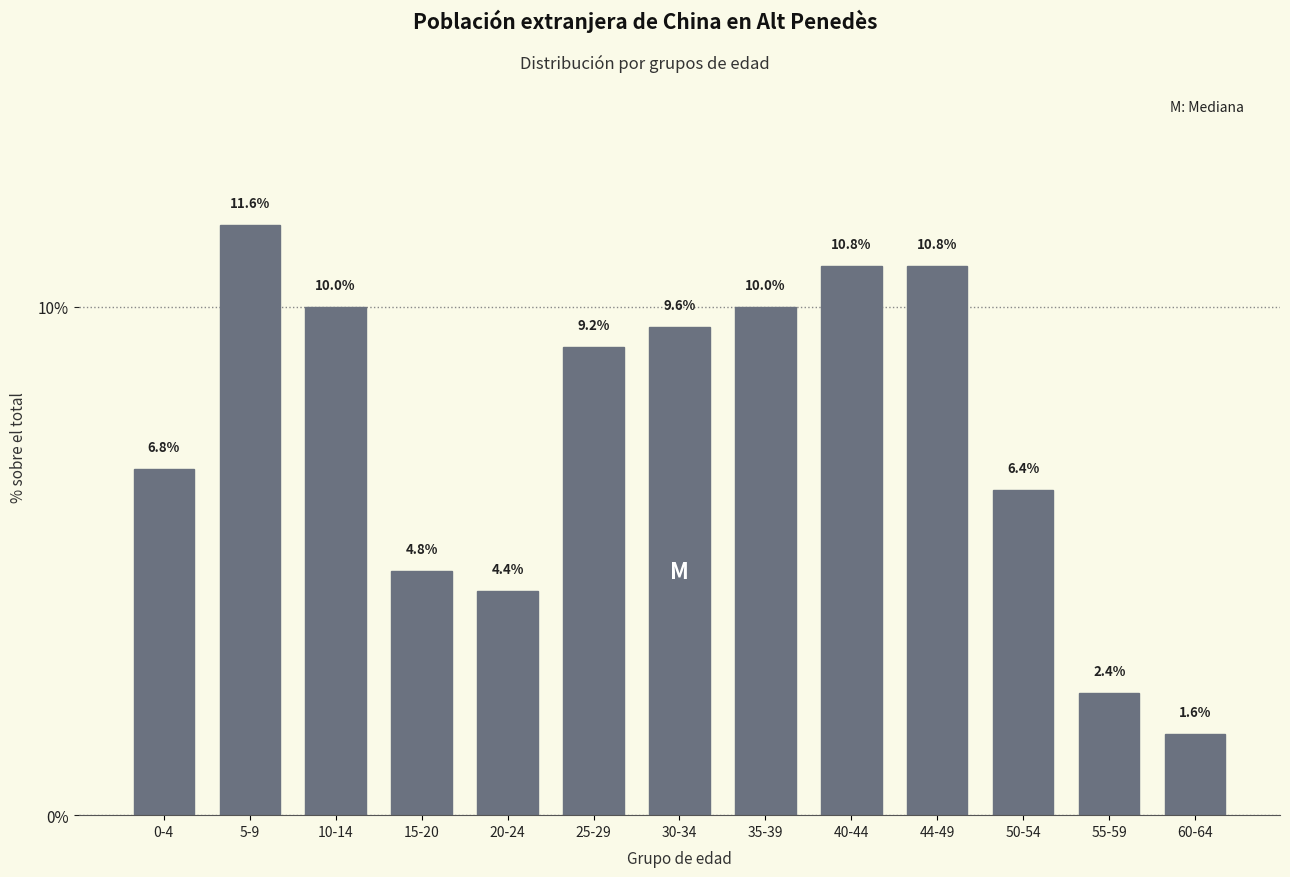

Reading right to left, extract all data points from this chart.

1.6	2.4	6.4	10.8	10.8	10.0	9.6	9.2	4.4	4.8	10.0	11.6	6.8